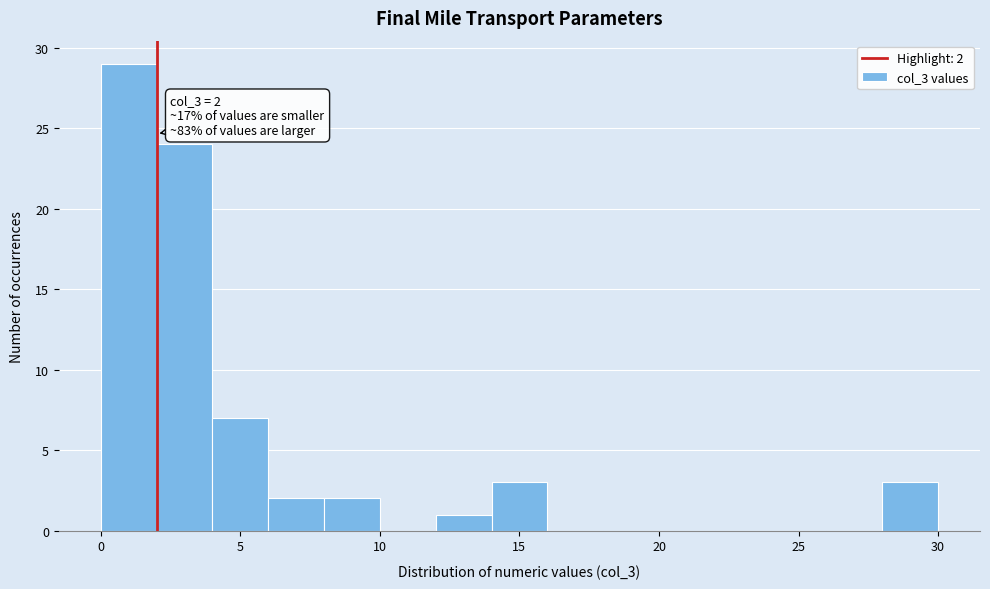

Over which range of the x-axis is the bar tallest?

0 to 2